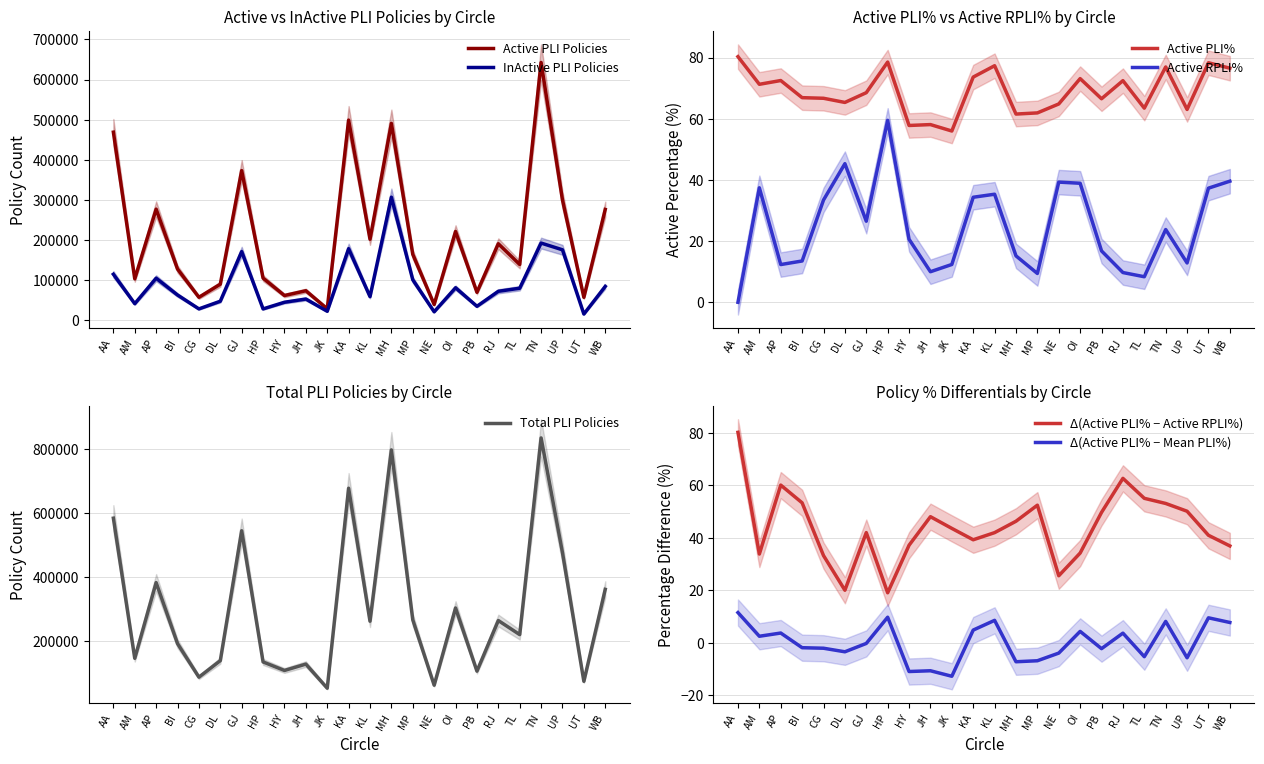

Which category has the highest value in the InActive PLI Policies series?

MH